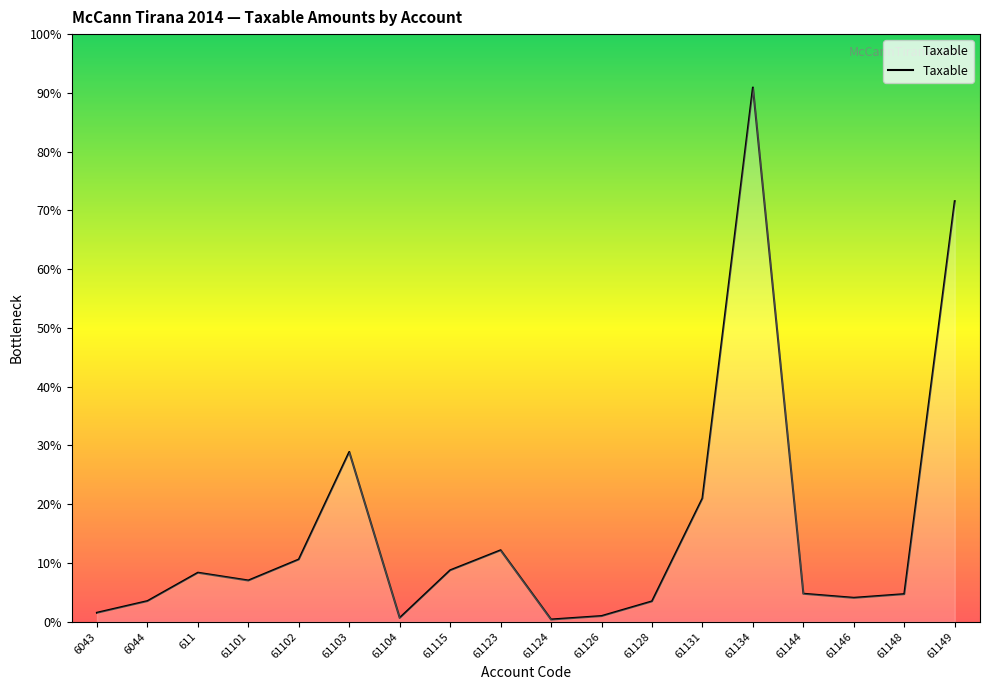

At which label does the data first exceed 1149043?

611